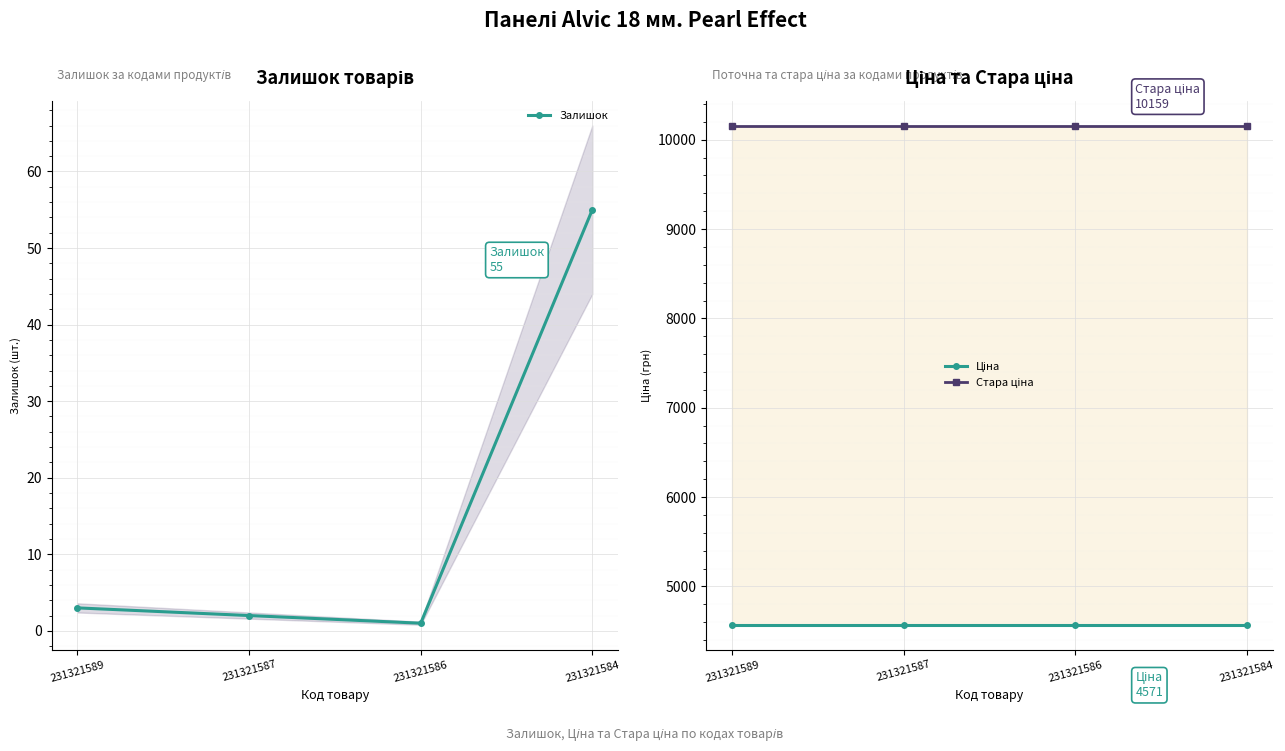

What is the average value of the Залишок series?

15